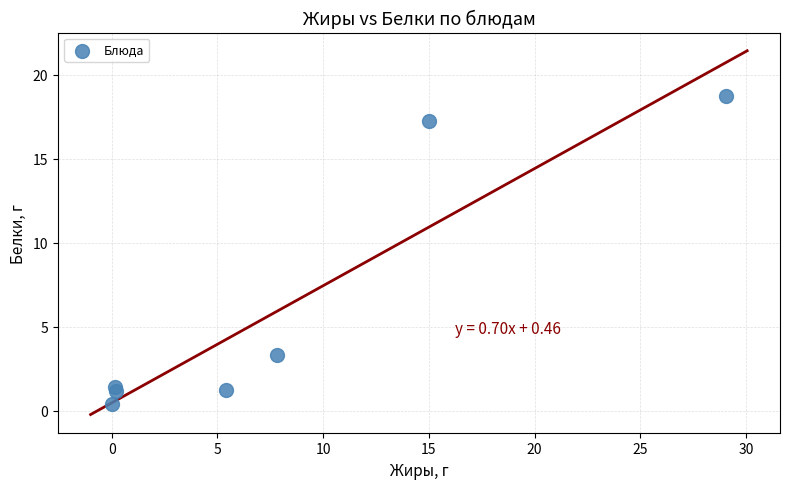

What is the average Y value?

6.2